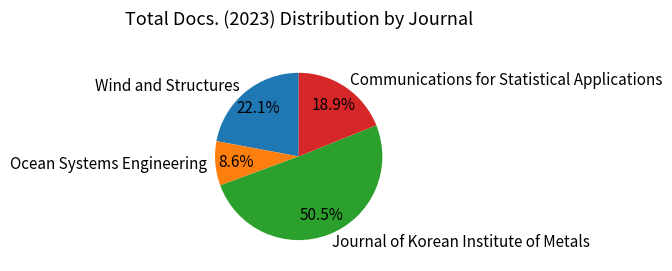

To the nearest percent, what portion does Communications for Statistical Applications represent?

19%